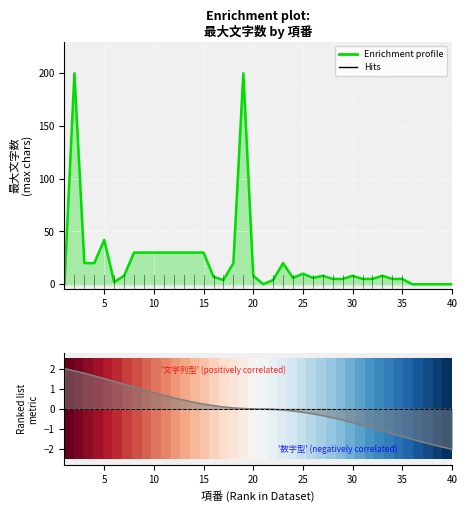

What is the maximum value shown in the chart?

200.0